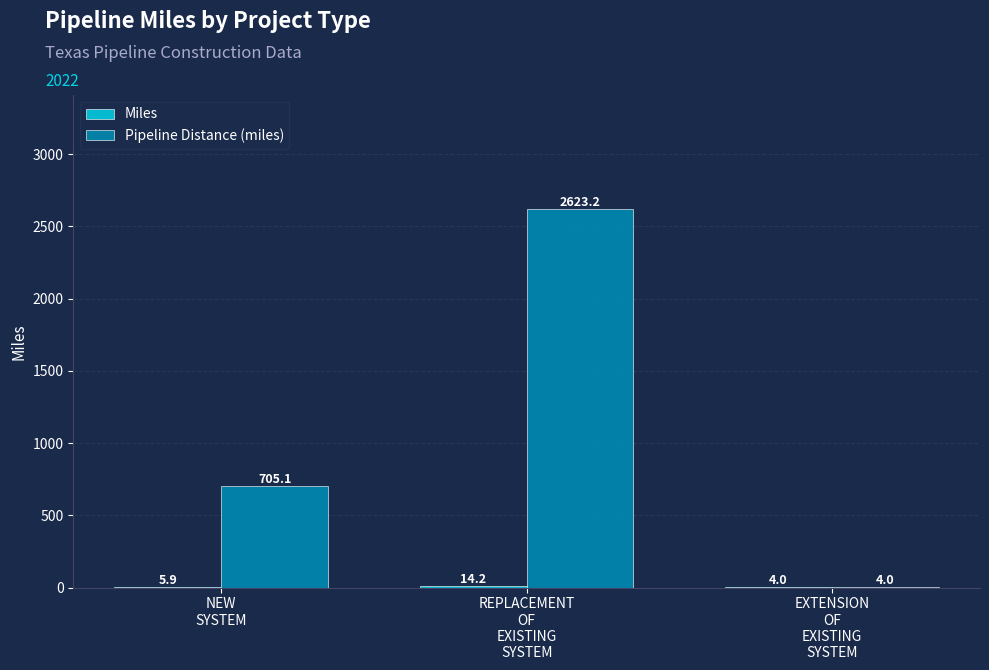

What is the greatest value displayed?

2623.2